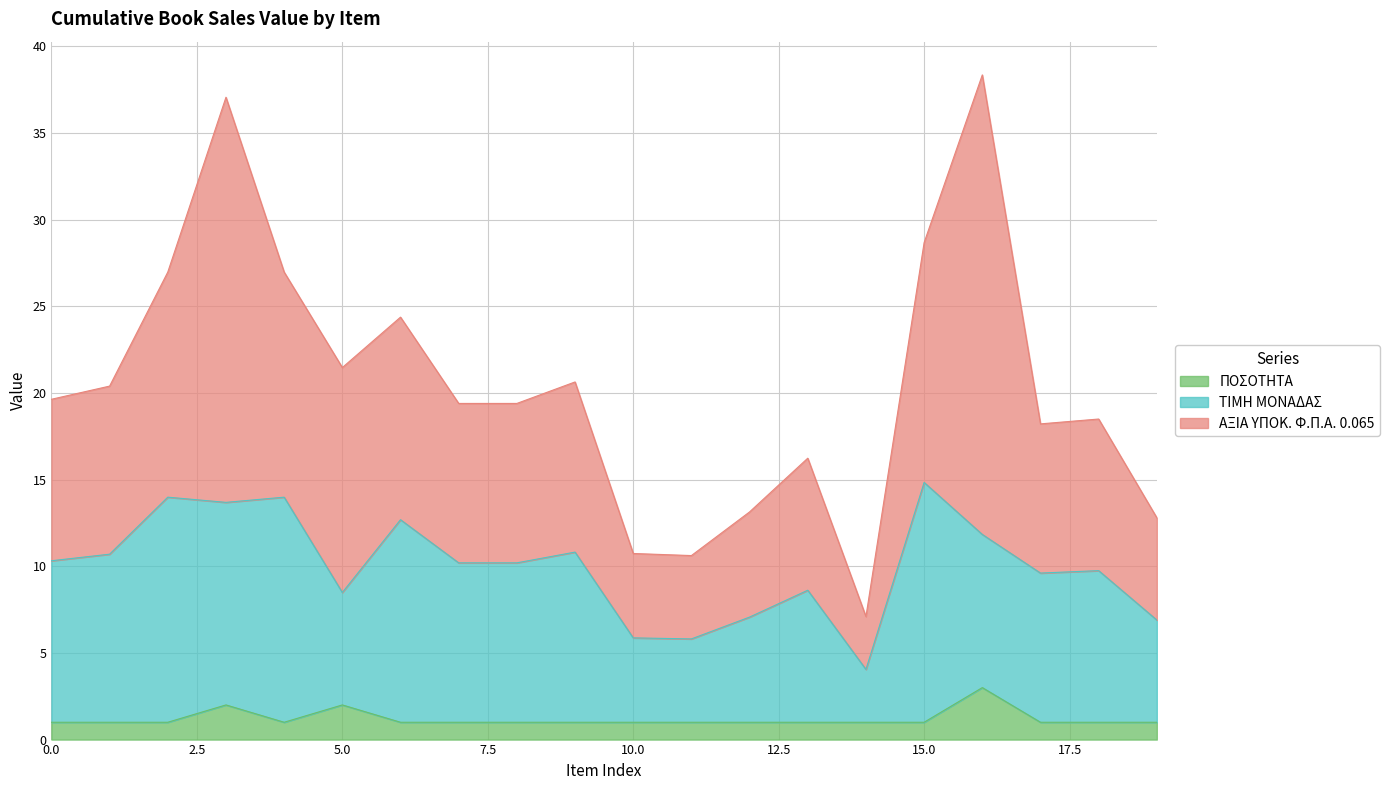

The ΠΟΣΟΤΗΤΑ series shows 1.0 at 10.0. True or false?

True